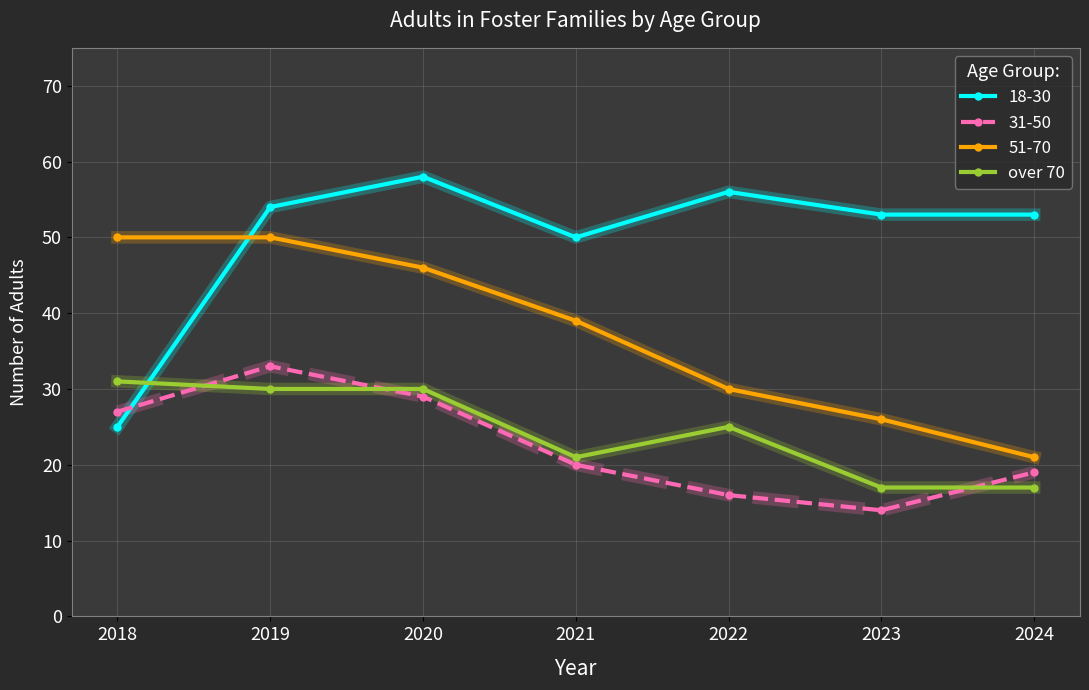

What is the value of the 18-30 point at the 2nd from the left?

54